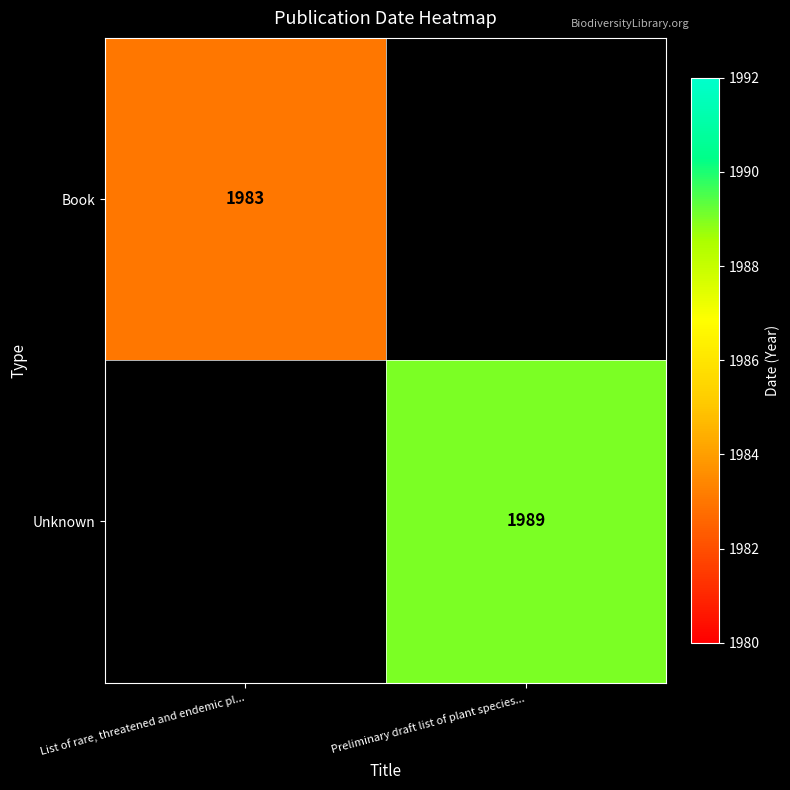

What is the maximum value shown in the chart?

1989.0